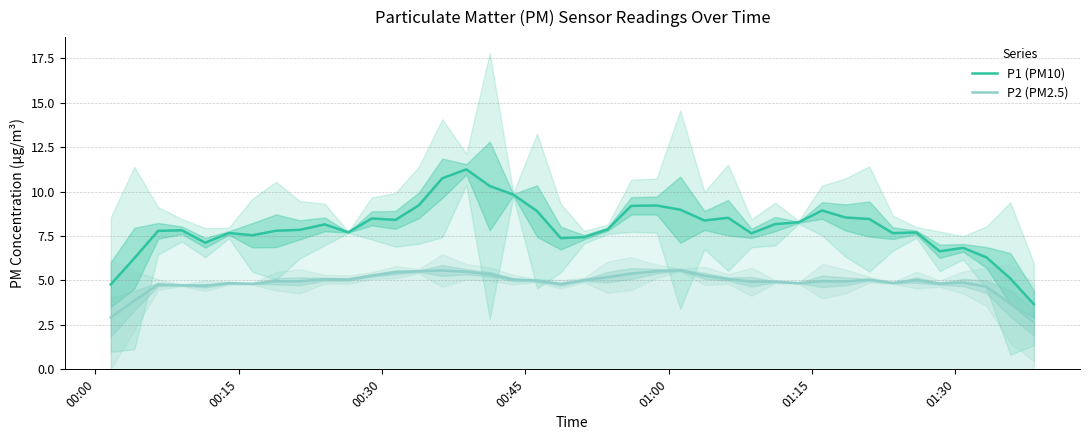

At how many categories does at least one series exceed 7?

33